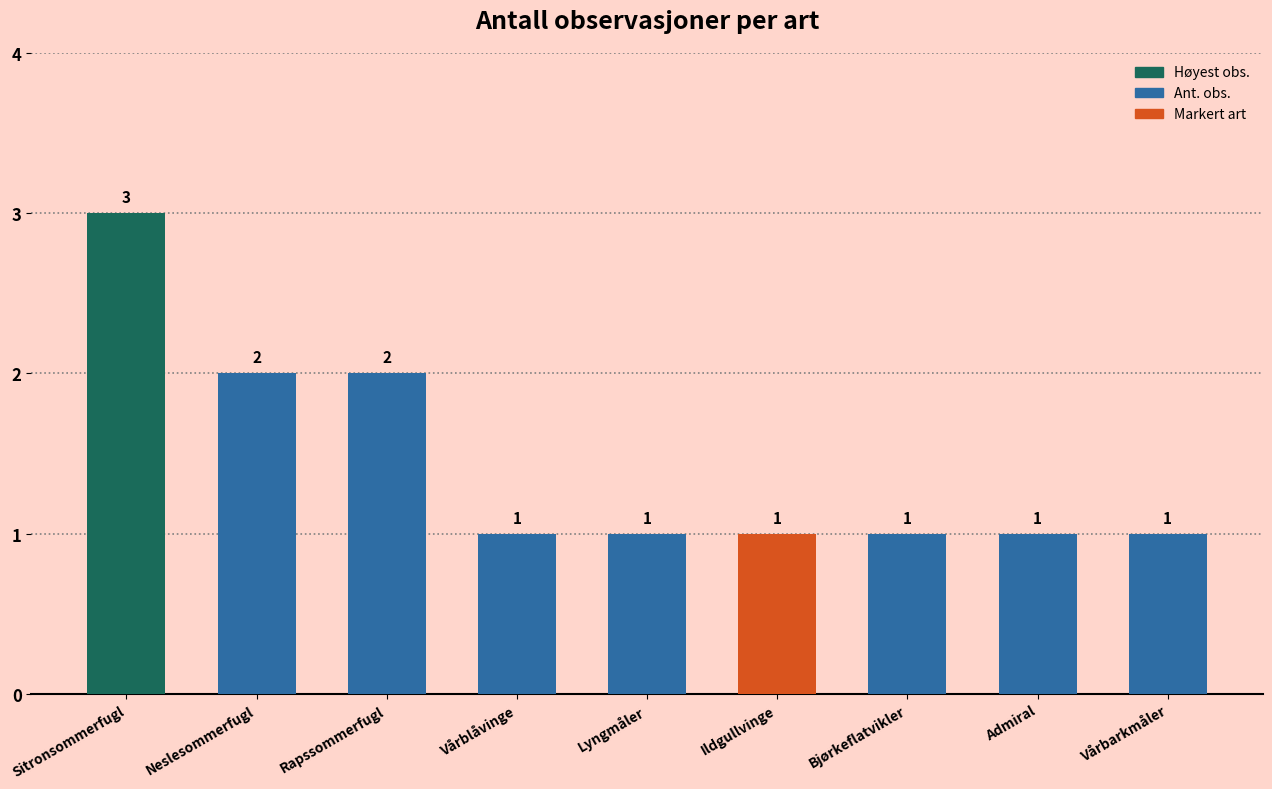

Approximately how many times larger is the value at Lyngmåler compared to Rapssommerfugl?

0.5